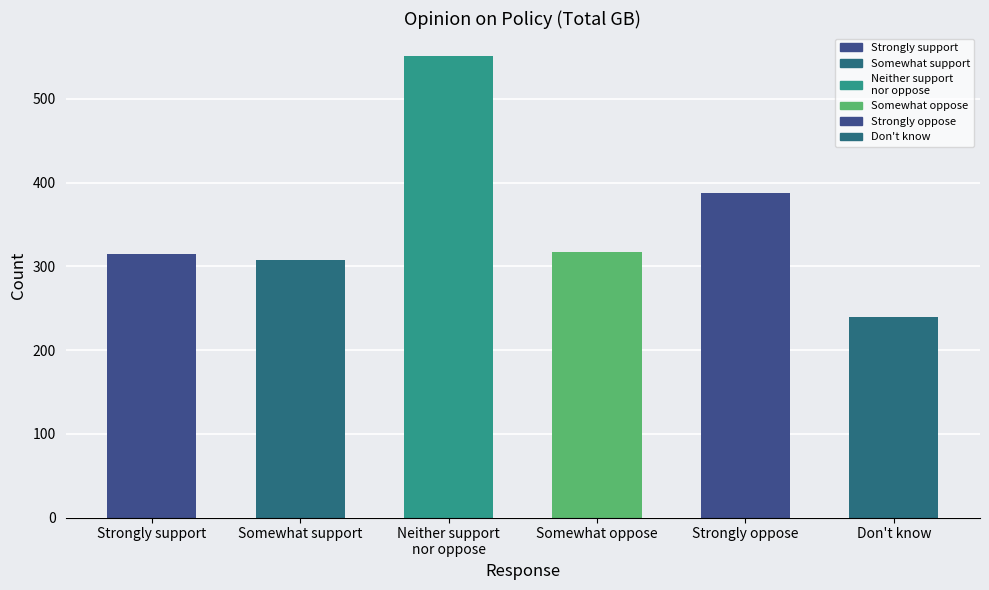

What is the label of the 1st bar from the left?

Strongly support